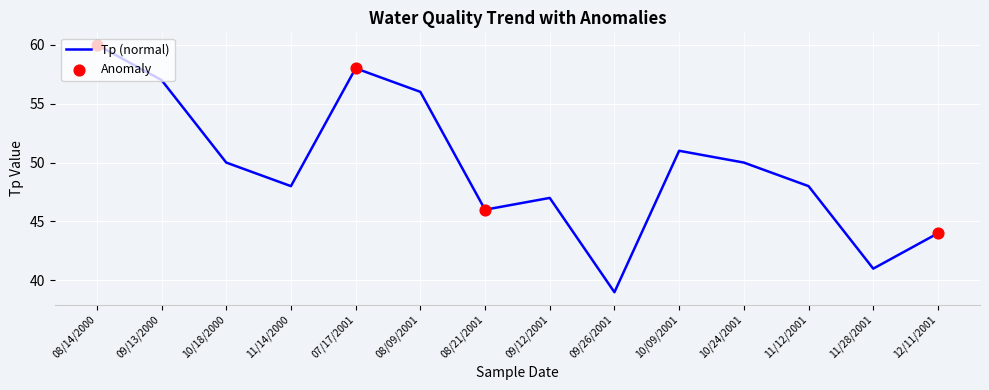

Between 10/09/2001 and 11/28/2001, which is larger?

10/09/2001